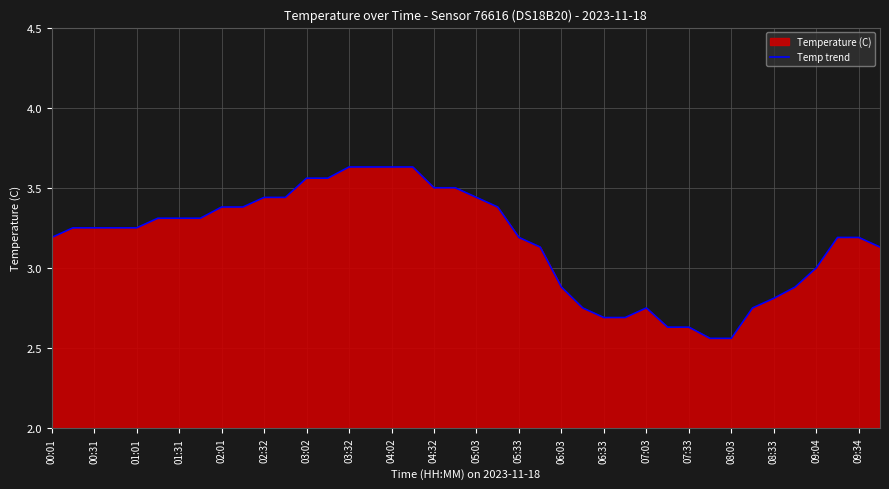

Between 08:33 and 00:31, which is larger?

00:31